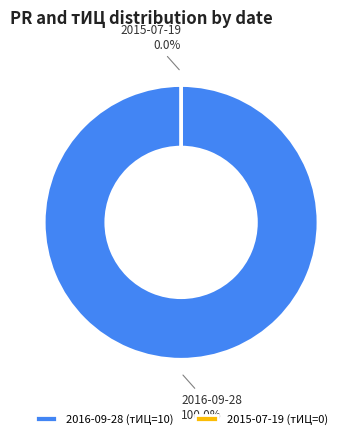

What is the majority slice?

2016-09-28 (тИЦ=10)